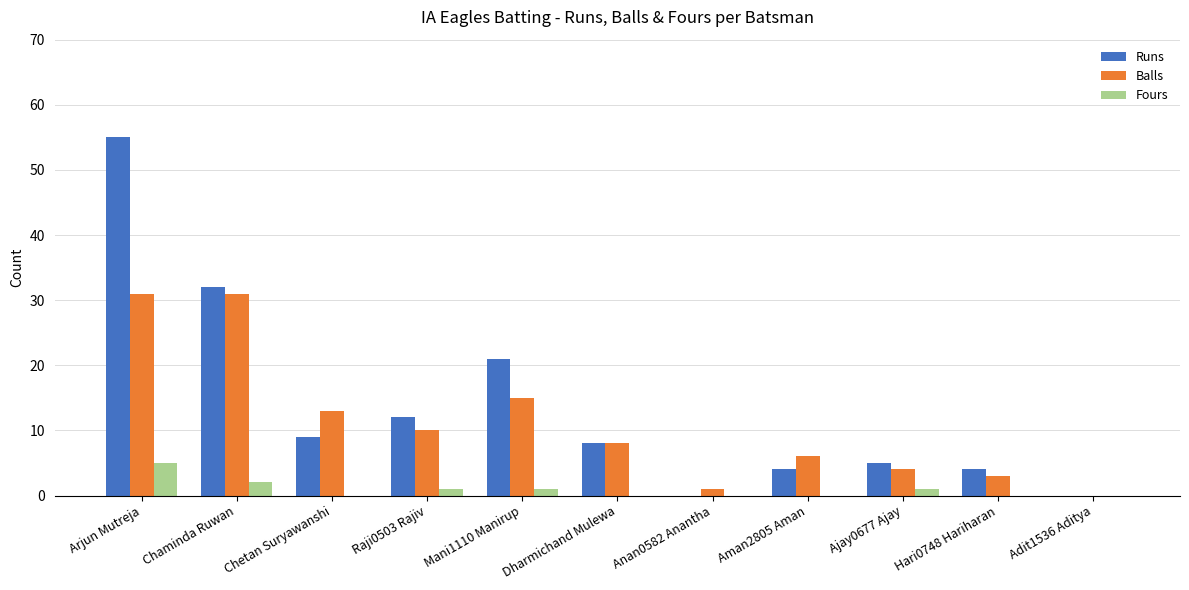

What is the maximum value for Balls?

31